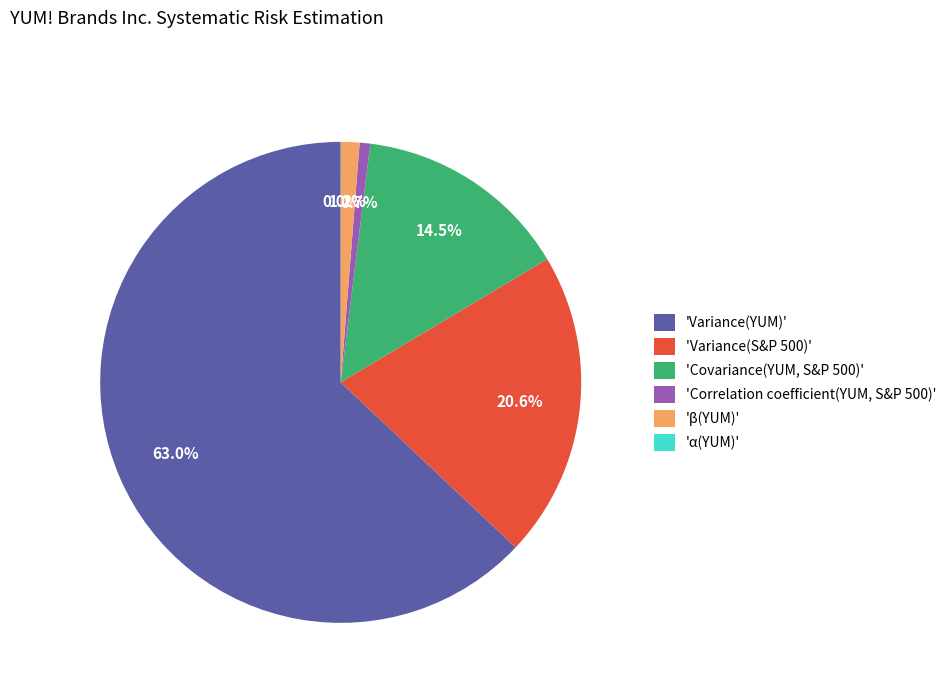

Combined, do 'Correlation coefficient(YUM, S&P 500)' and 'Variance(S&P 500)' account for over 50%?

No